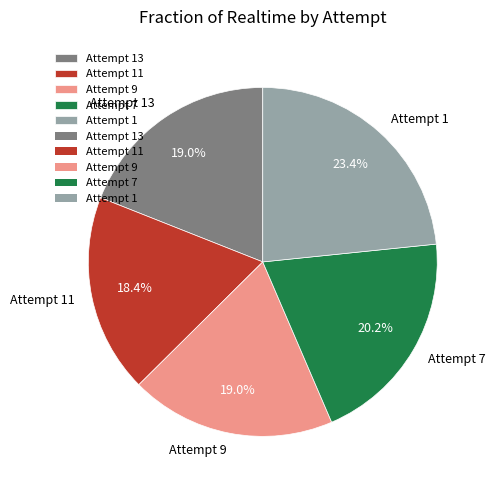

How many segments does this pie chart have?

5